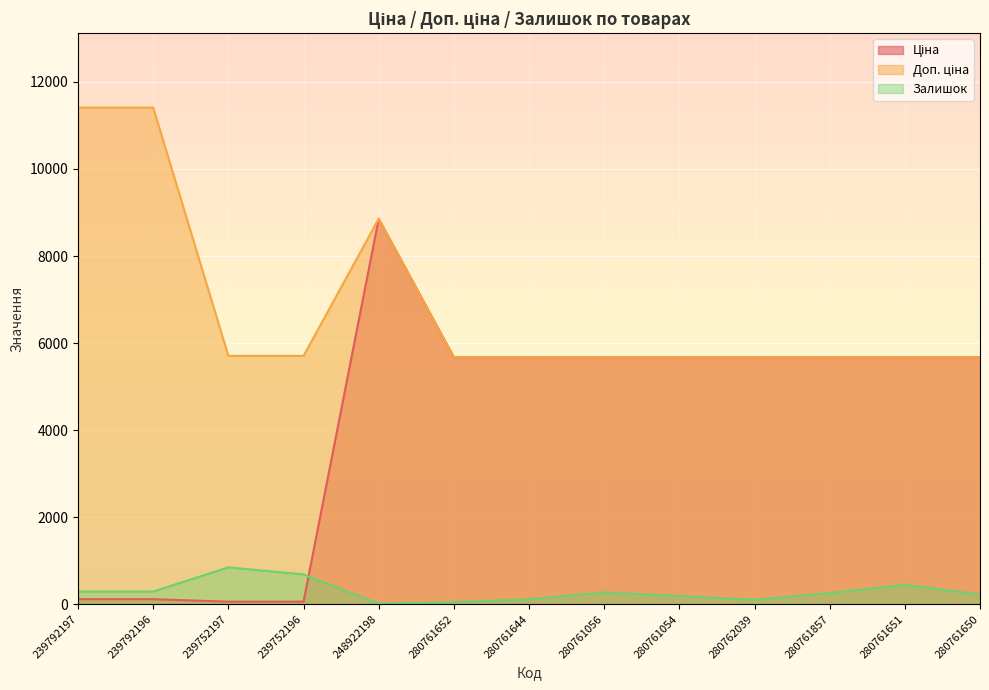

What is the average value of the Ціна series?

4199.2